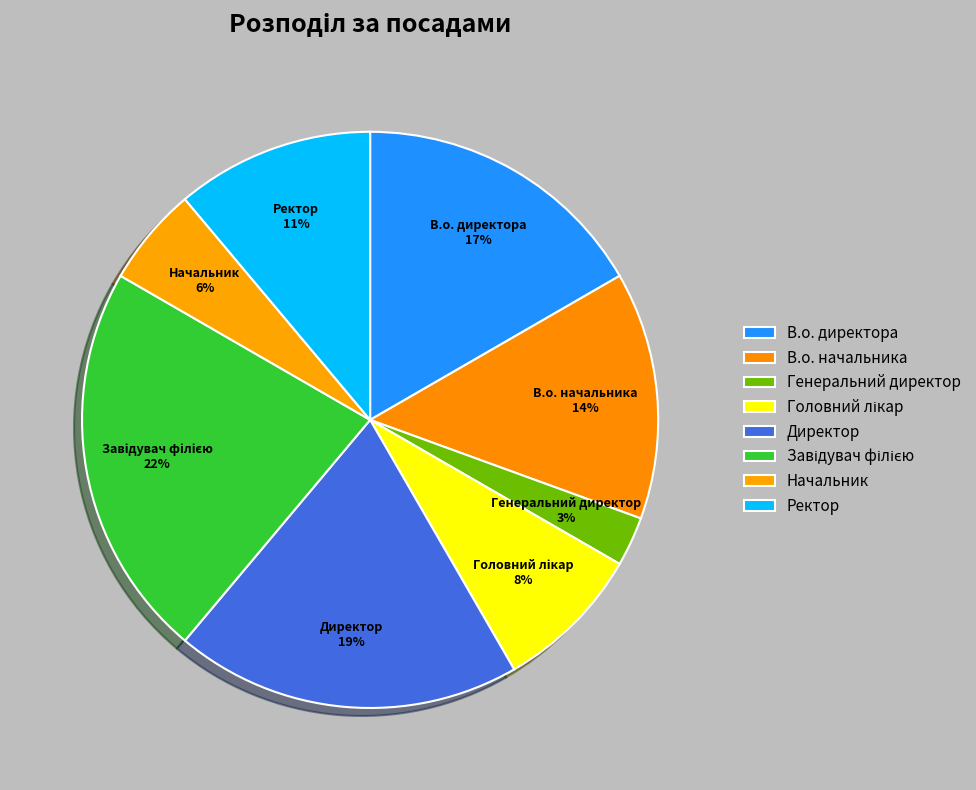

To the nearest percent, what is the average slice percentage?

12%